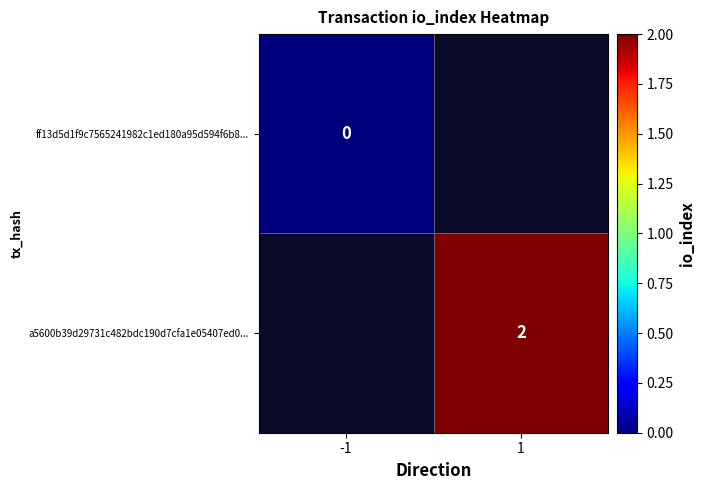

Is the value of a5600b39d29731c482bdc190d7cfa1e05407ed0... at 1 greater than the value of ff13d5d1f9c7565241982c1ed180a95d594f6b8... at -1?

Yes